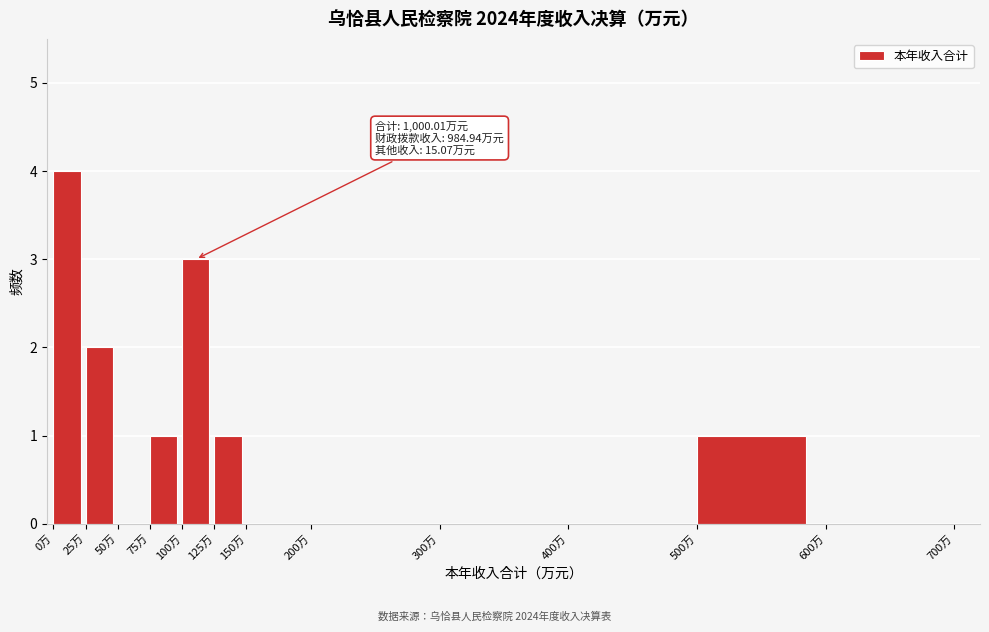

Over which range of the x-axis is the bar tallest?

0 to 25